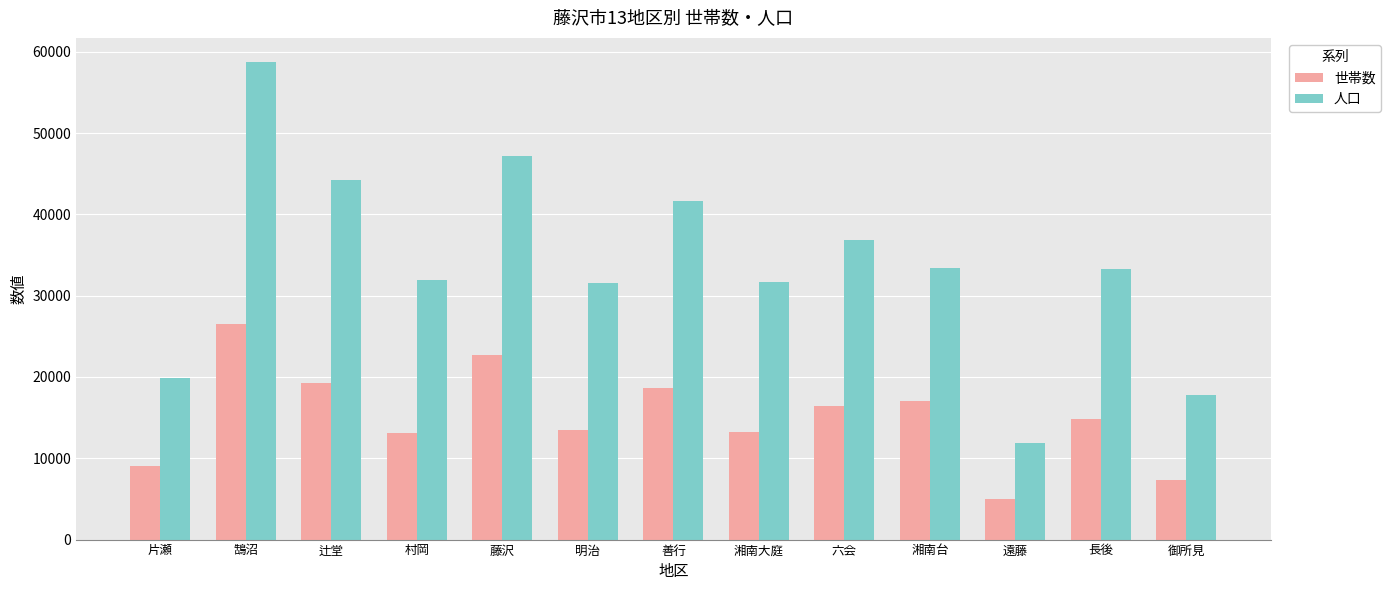

What is the sum of all 人口 values?

440159